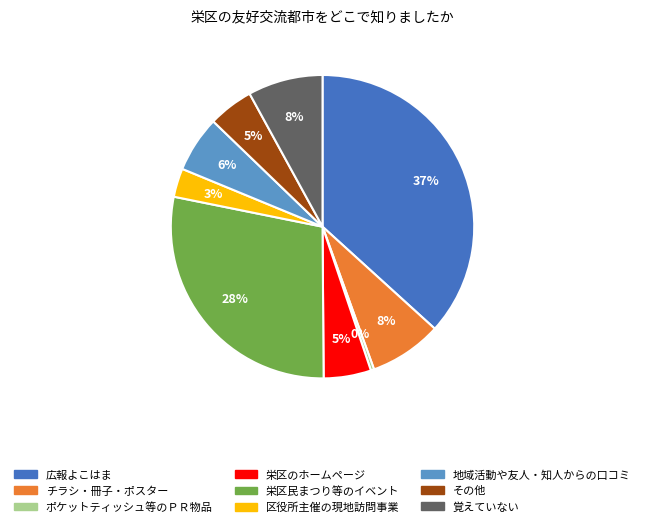

Approximately how many times larger is the value at 覚えていない compared to 地域活動や友人・知人からの口コミ?

1.3